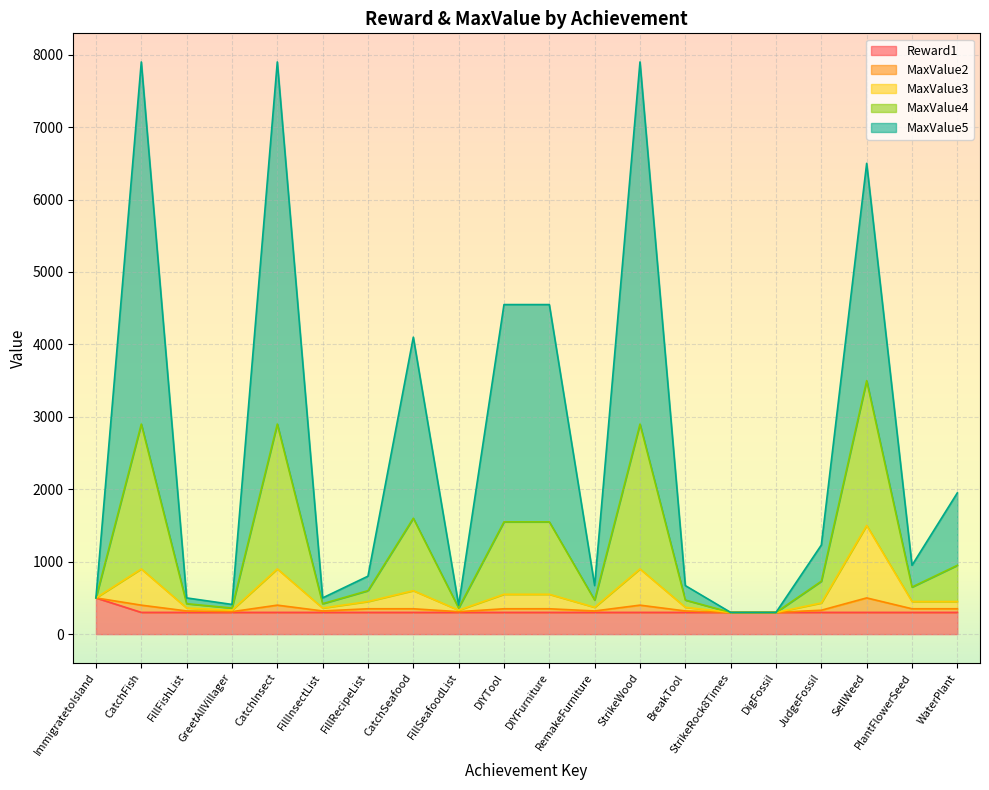

What is the total value across all series at SellWeed?

6500